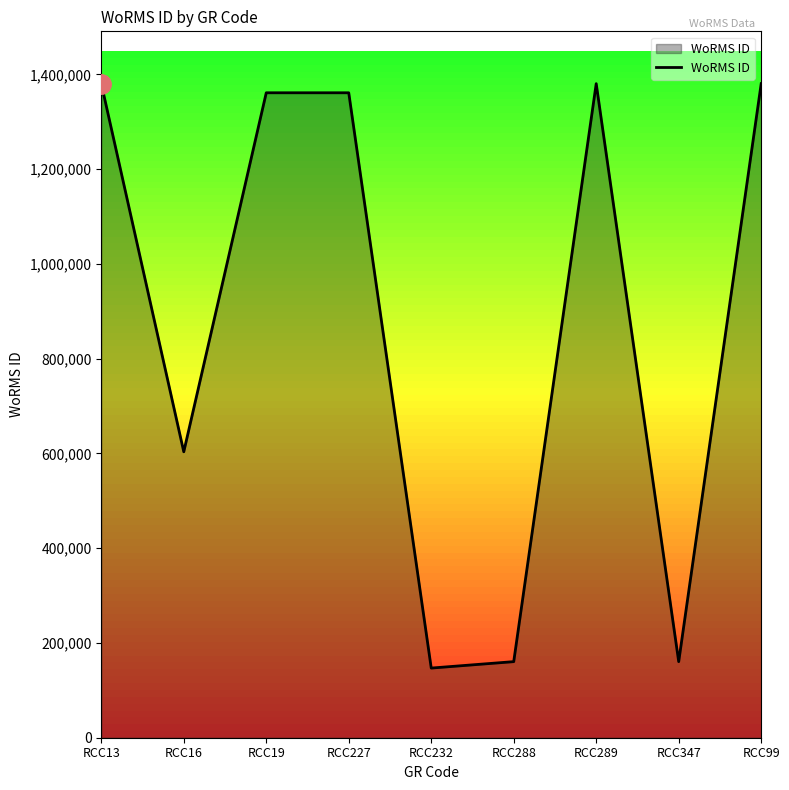

At which label is the value closest to 763698?

RCC16